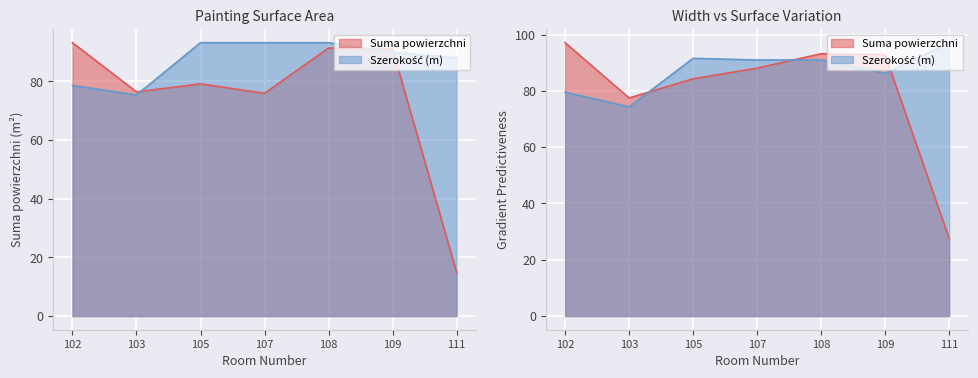

How many data points does each series have?

7